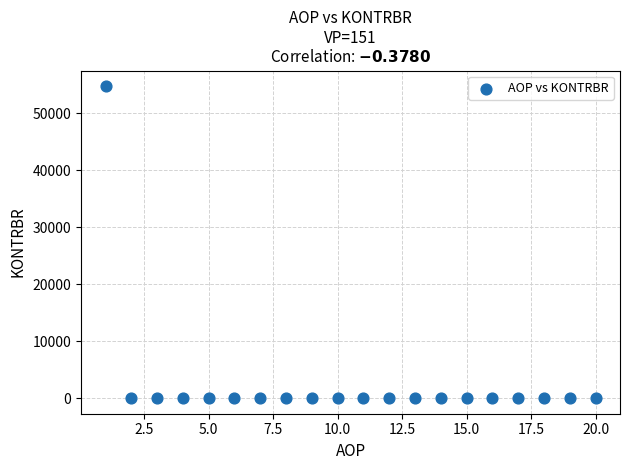

What is the range of Y values (max minus min)?

54740.8